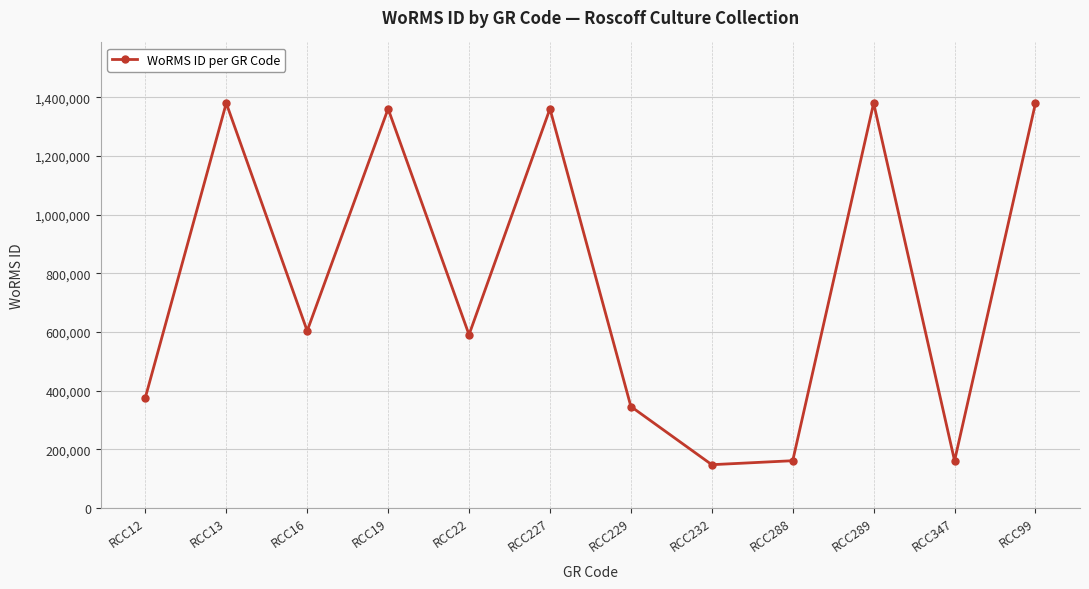

How many categories are shown in the chart?

12